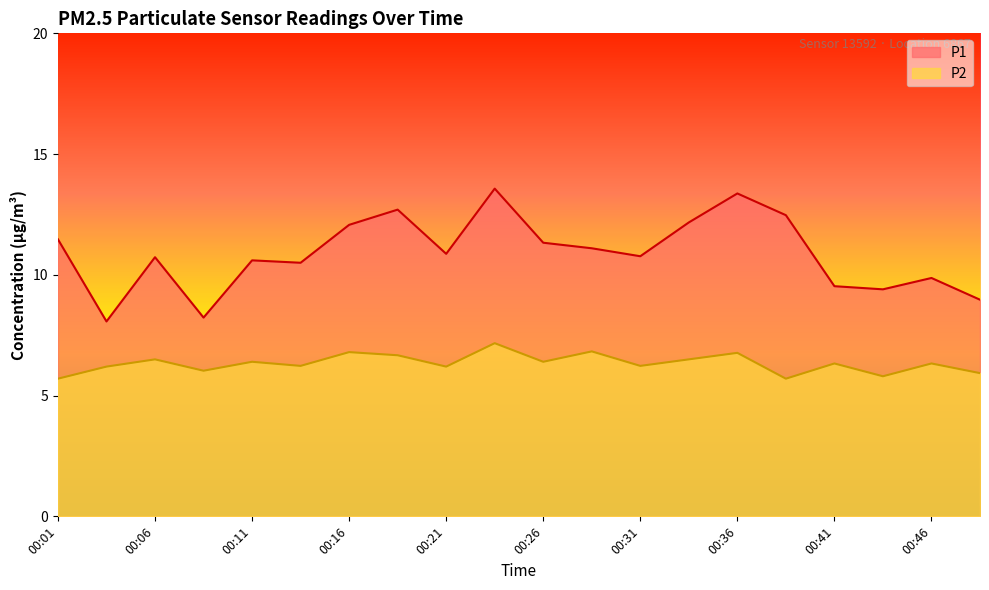

Is it true that P2 equals 11.1 at 00:18?

False